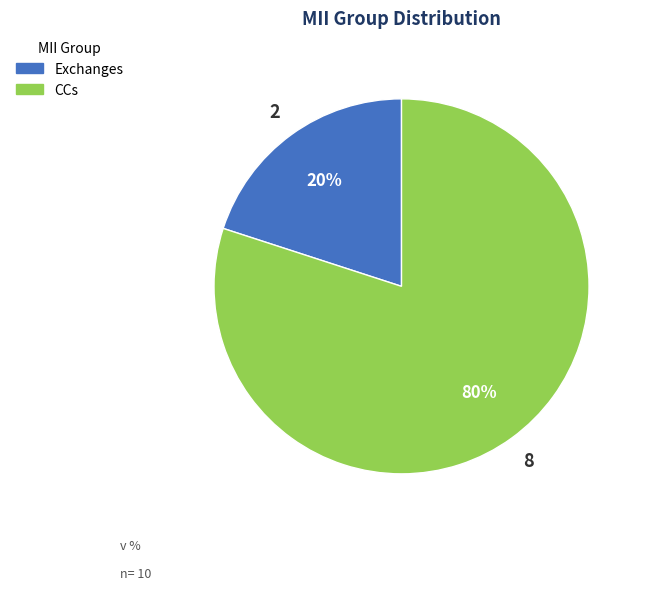

What is the smallest slice in the pie chart?

Exchanges